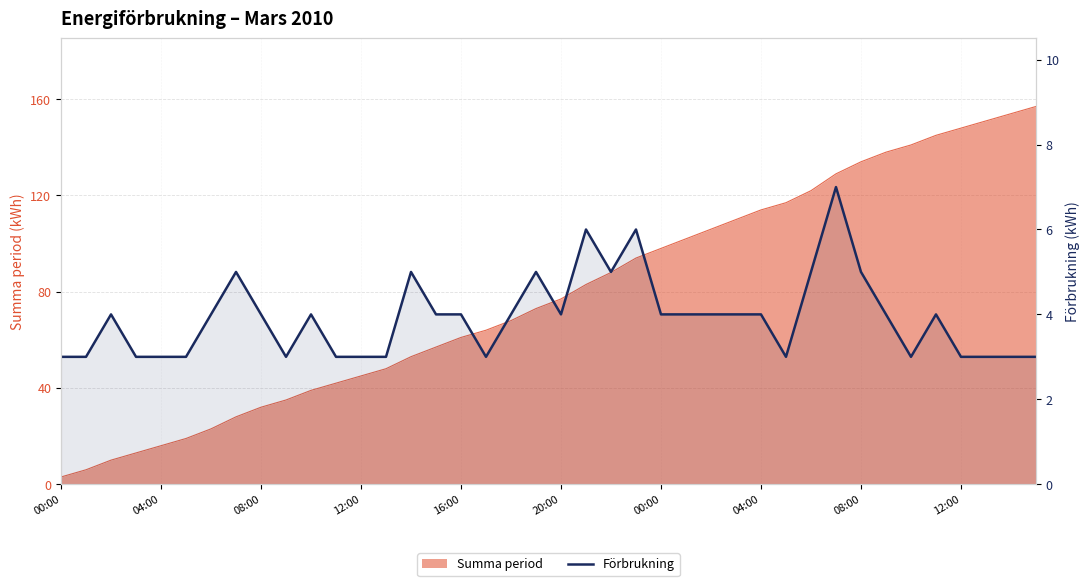

Reading left to right, transcribe all the data shown in this chart.

3	3	4	3	3	3	4	5	4	3	4	3	3	3	5	4	4	3	4	5	4	6	5	6	4	4	4	4	4	3	5	7	5	4	3	4	3	3	3	3